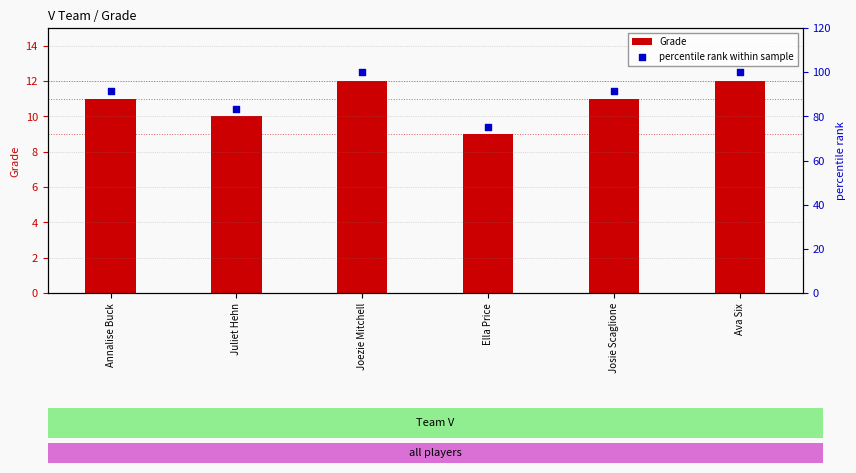

Which series has the largest total across all categories?

percentile rank within sample